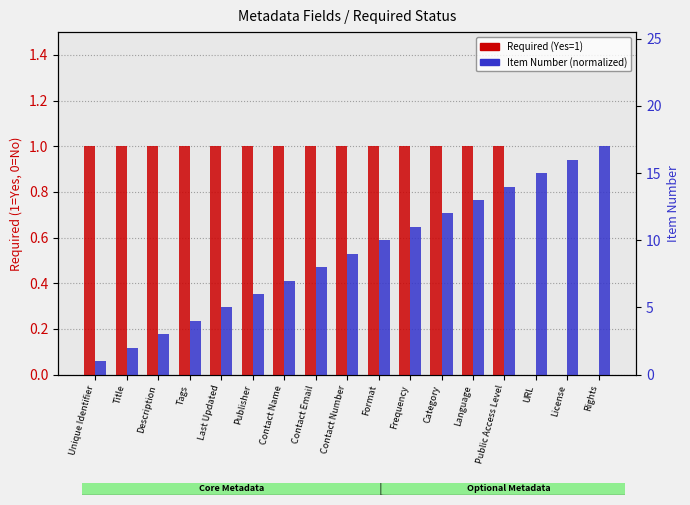

What is the highest value of the Item Number (normalized) series?

1.0